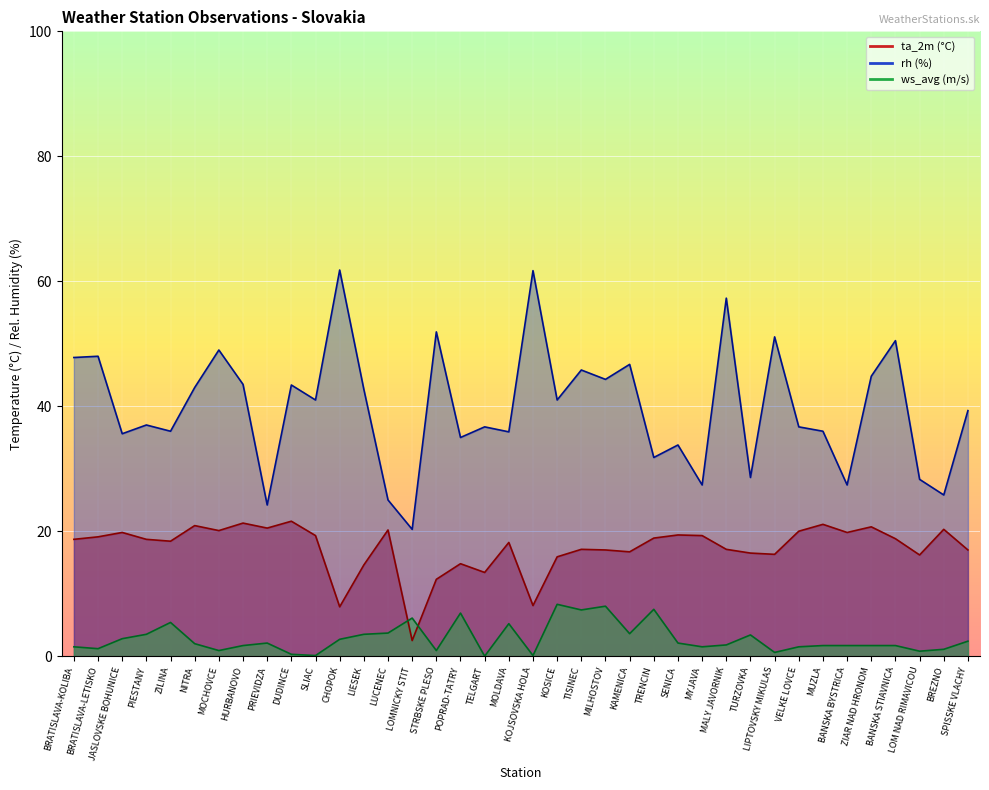

What are all the series names shown in the legend?

ta_2m, rh, ws_avg